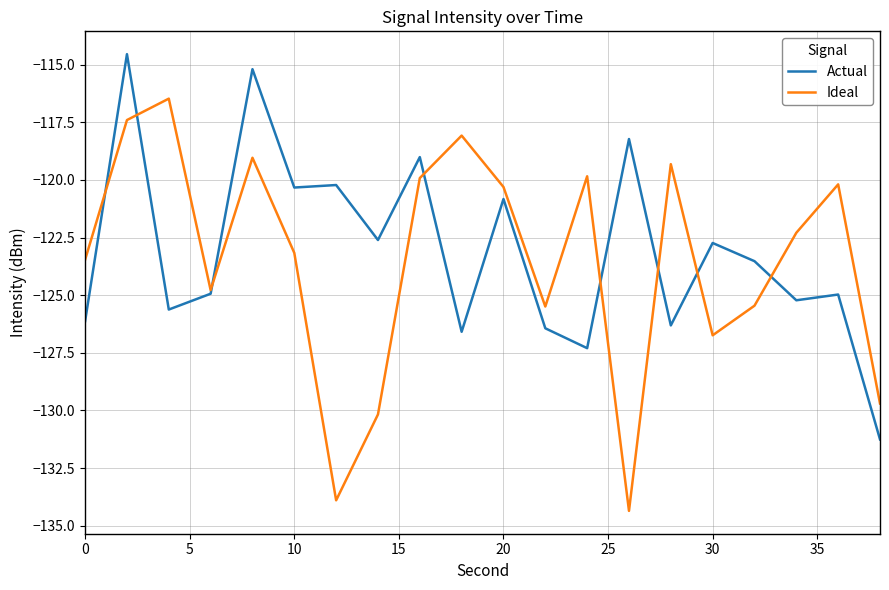

List the series in order of their peak value, highest first.

Actual, Ideal